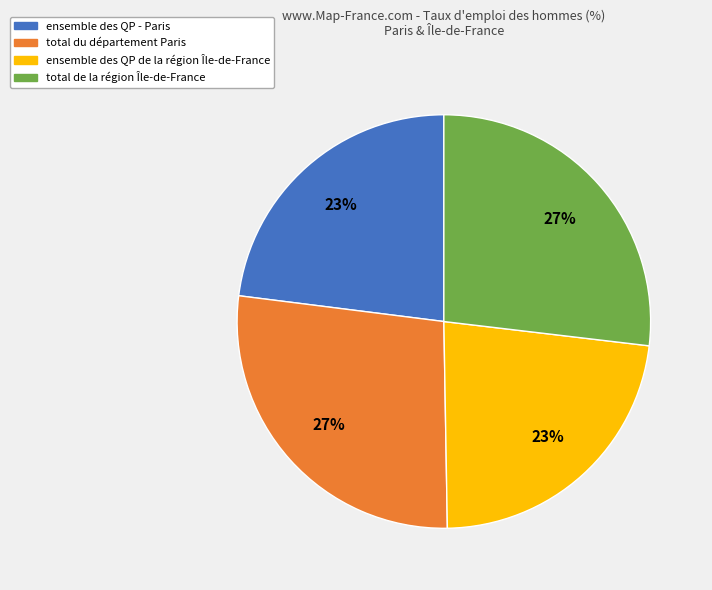

To the nearest percent, what is the combined percentage of total de la région Île-de-France and total du département Paris?

54%